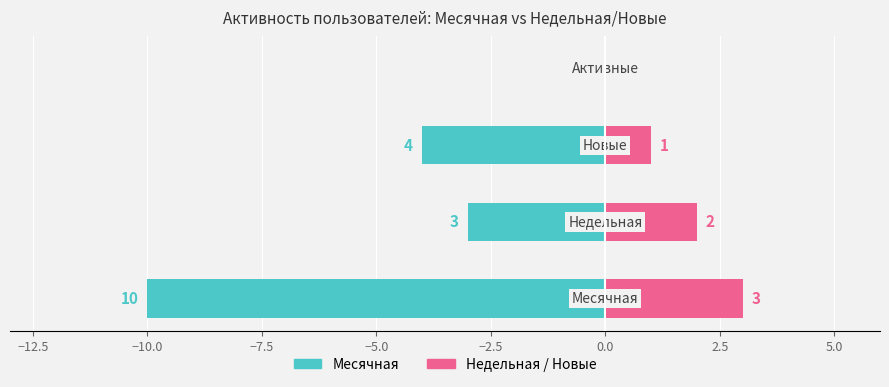

Rank the series by their maximum value, from highest to lowest.

Недельная / Новые, Месячная (макс)